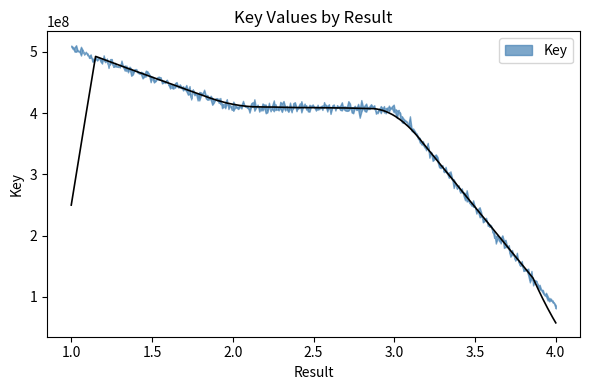

Is it true that the value at 4 is 118208955?

False